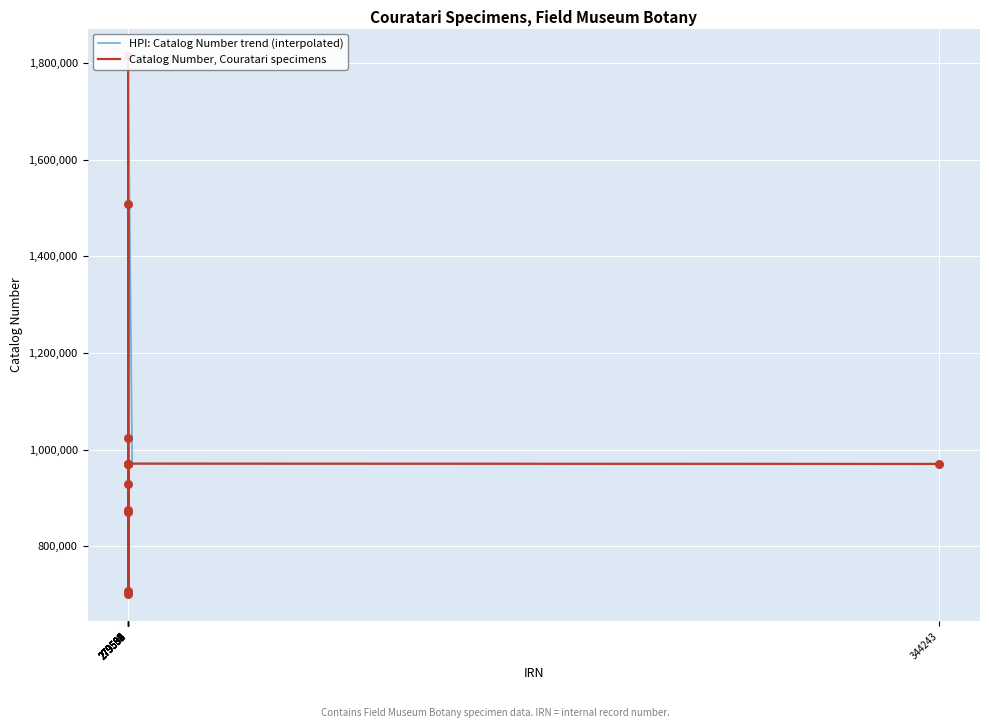

At which category is the sum across all series the highest?

279582